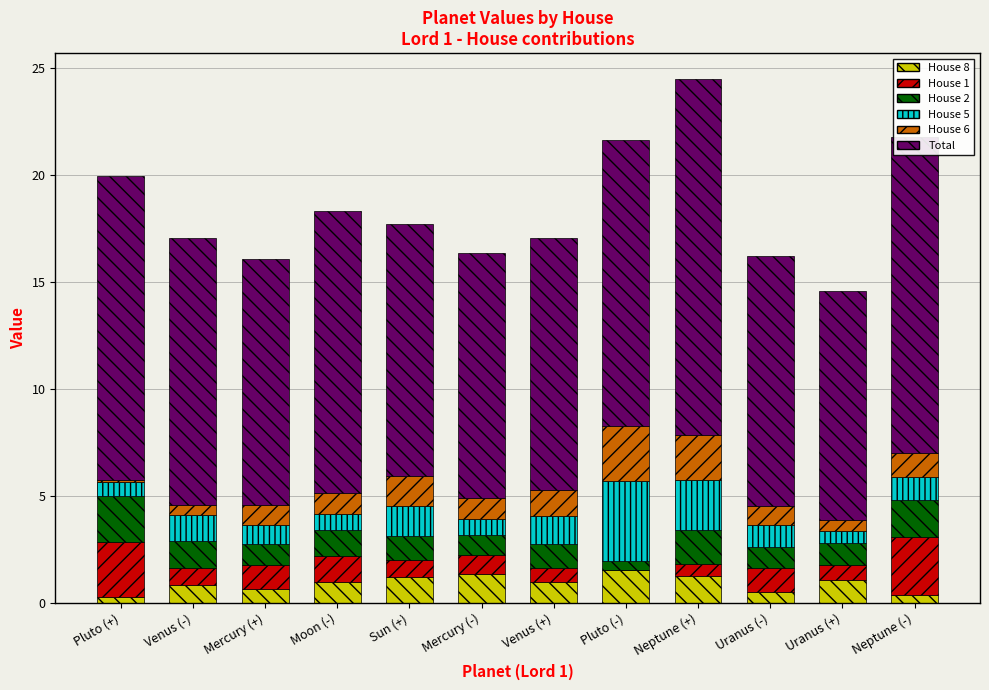

What is the total value across all series at Mercury (-)?

16.3